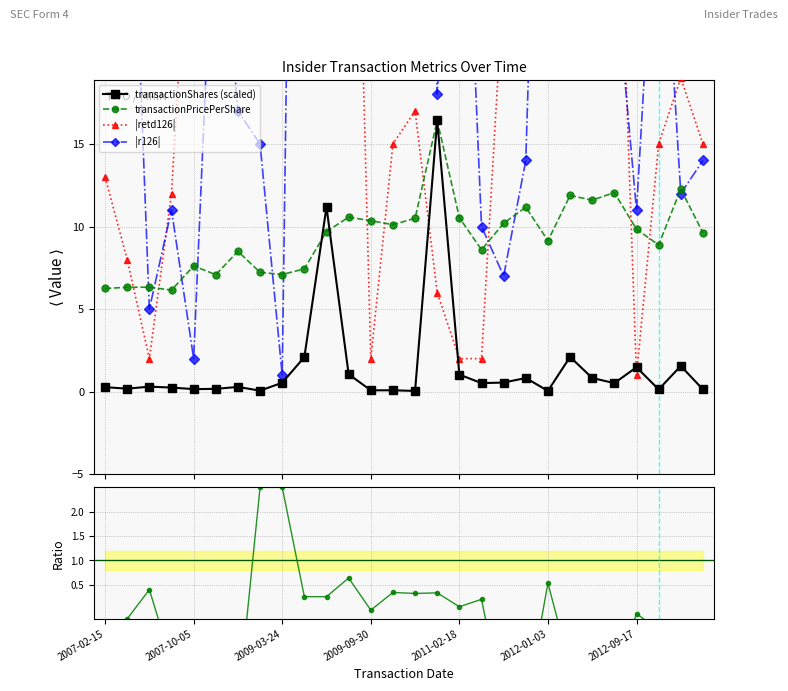

True or false: transactionPricePerShare has more than 0 interior local peaks.

True